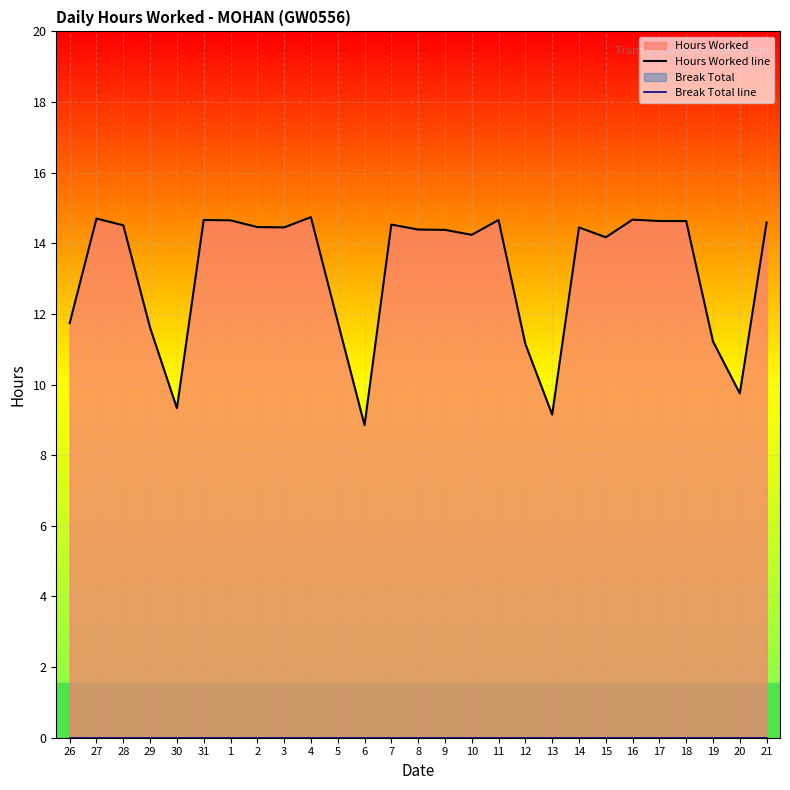

Which series has the widest spread of values?

Hours Worked line